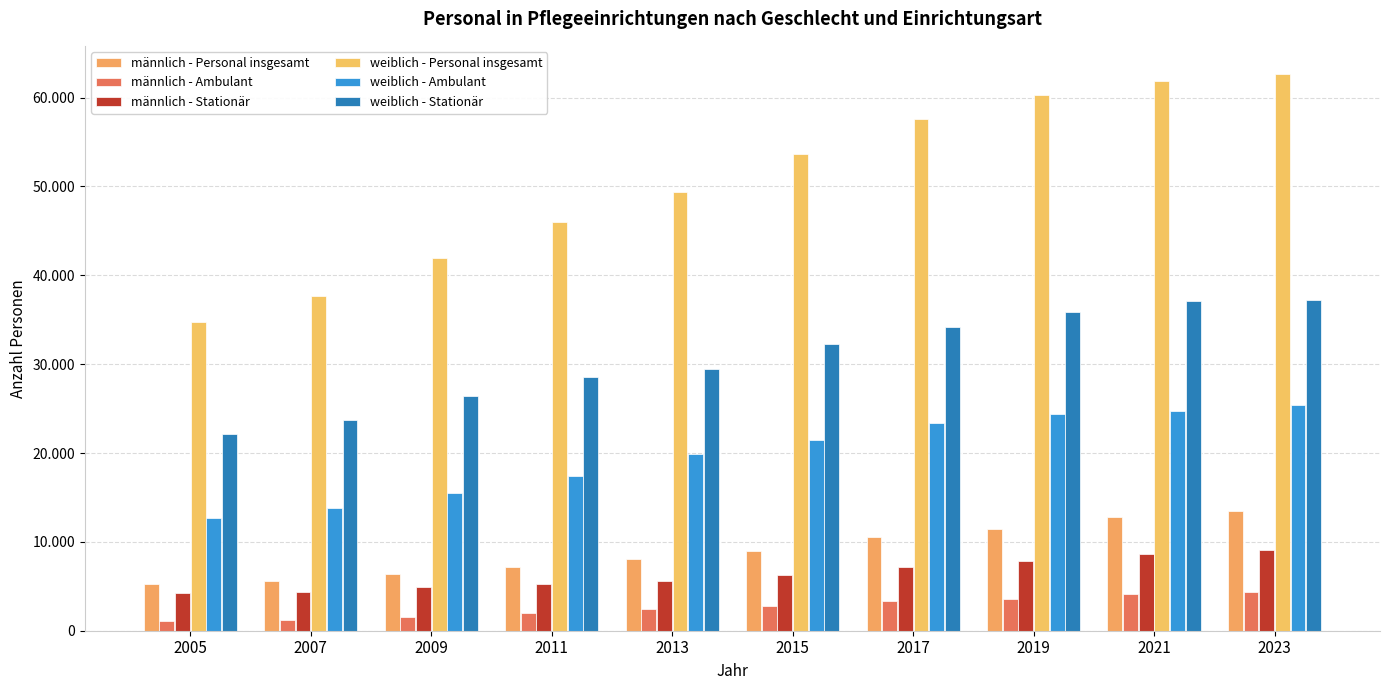

Does the chart contain any negative values?

No